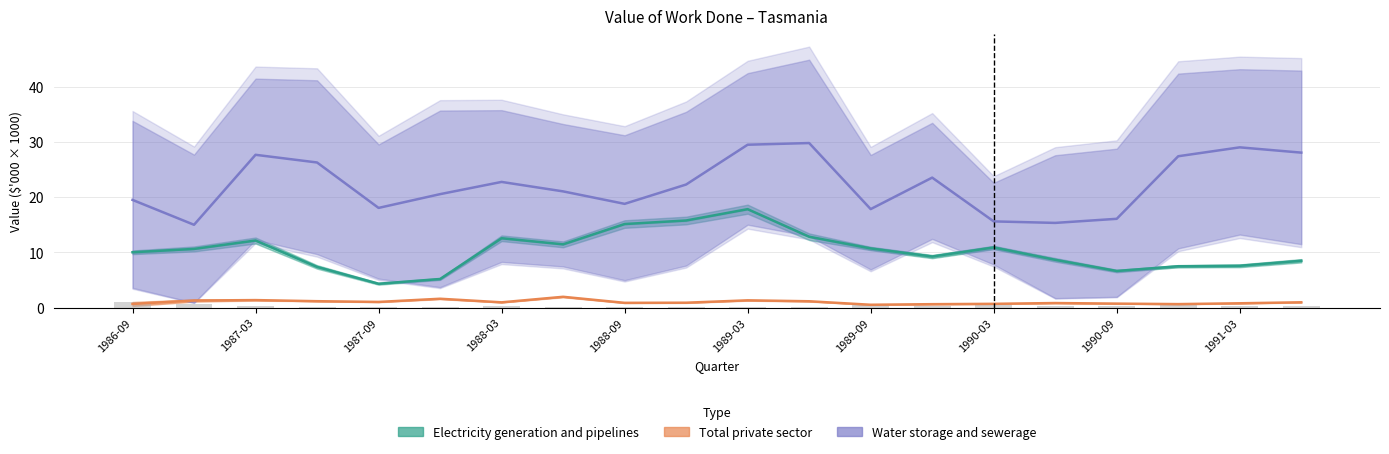

What is the sum of all Electricity generation and pipelines values?

205.3